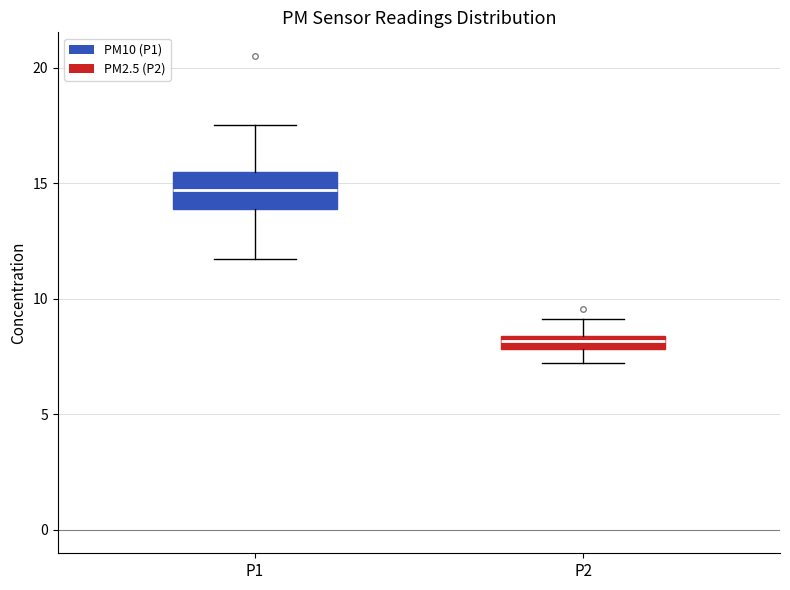

Where is the lower edge of the box for P1 on the y-axis? The values are not printed on the chart, so give them approximately, as read against the axis.

14.0